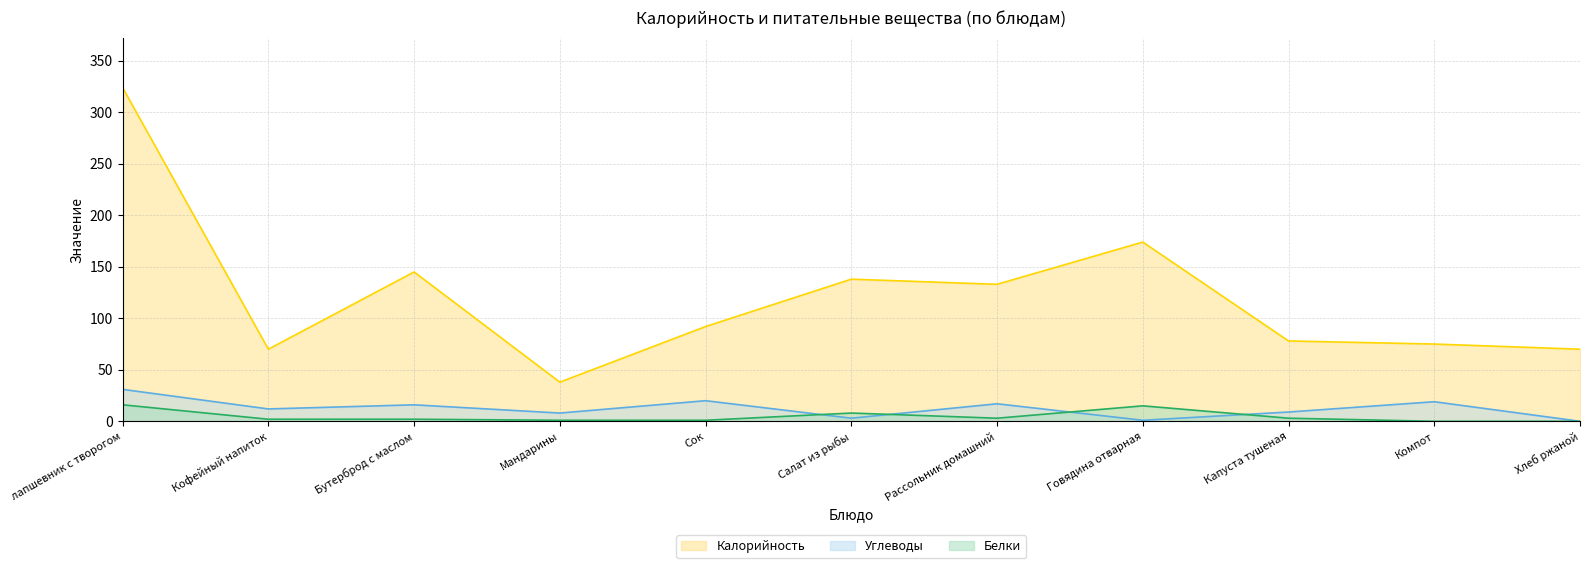

Reading left to right, extract all data points from this chart.

Калорийность: лапшевник с творогом=324	Кофейный напиток=70	Бутерброд с маслом=145	Мандарины=38	Сок=92	Салат из рыбы=138	Рассольник домашний=133	Говядина отварная=174	Капуста тушеная=78	Компот=75	Хлеб ржаной=70
Белки: лапшевник с творогом=16	Кофейный напиток=2	Бутерброд с маслом=2	Мандарины=1	Сок=1	Салат из рыбы=8	Рассольник домашний=3	Говядина отварная=15	Капуста тушеная=3	Компот=0	Хлеб ржаной=0
Углеводы: лапшевник с творогом=31	Кофейный напиток=12	Бутерброд с маслом=16	Мандарины=8	Сок=20	Салат из рыбы=3	Рассольник домашний=17	Говядина отварная=1	Капуста тушеная=9	Компот=19	Хлеб ржаной=0